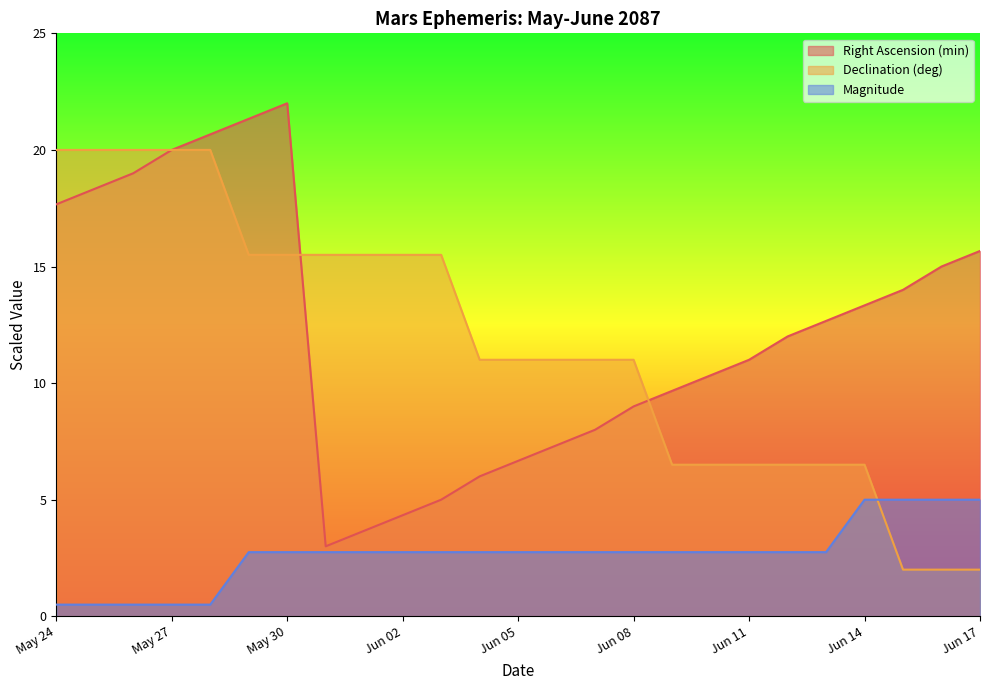

What is the label of the 18th point from the left?

Jun 10